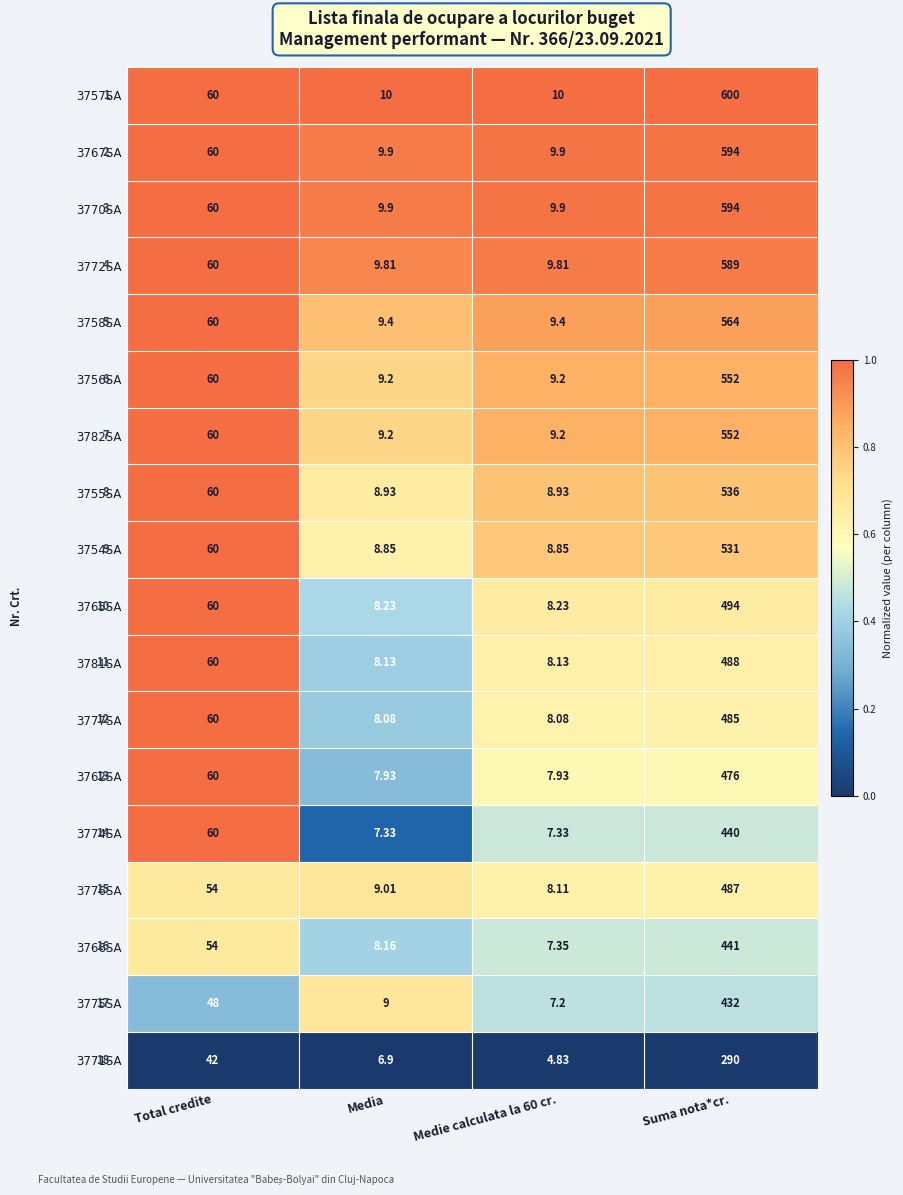

At which category is the sum across all series the highest?

Suma nota*cr.